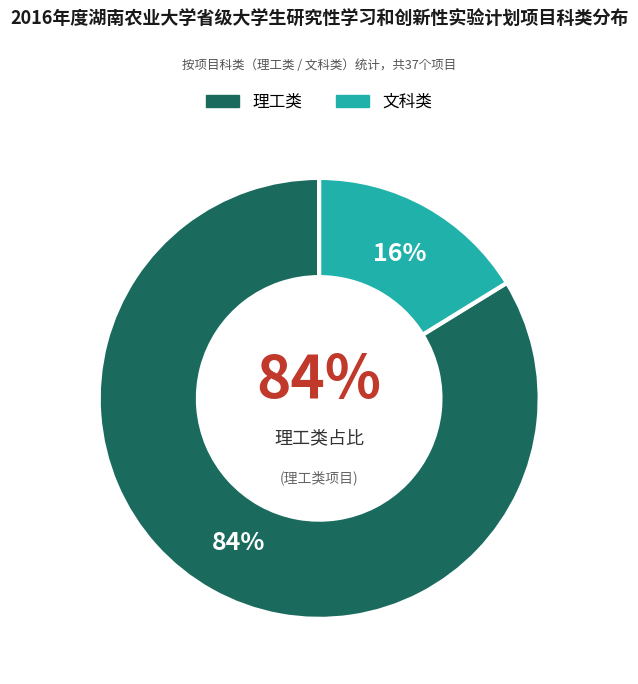

Is there a majority slice in this chart?

Yes